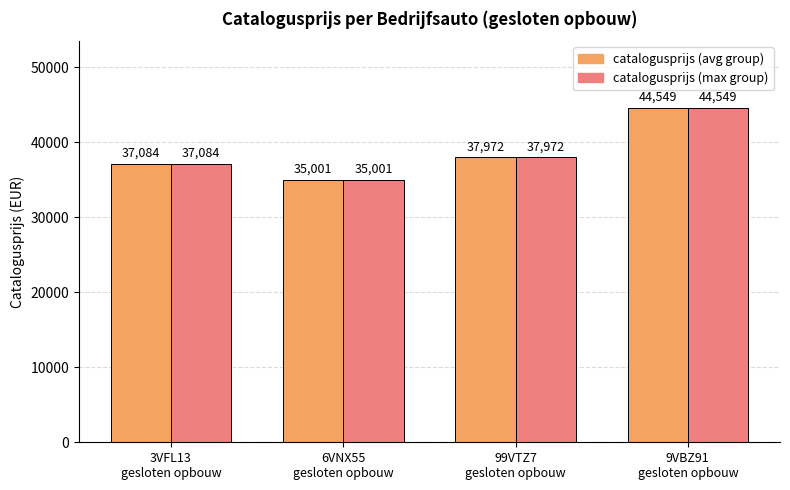

What is the difference between the maximum and minimum values in the catalogusprijs (max group) series?

9548